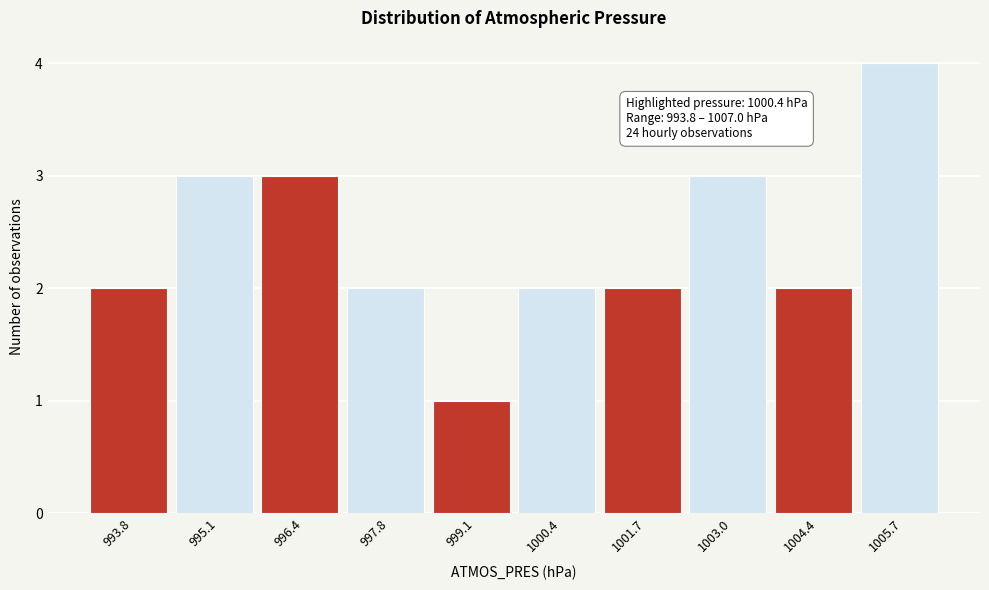

Reading left to right, extract all data points from this chart.

2	3	3	2	1	2	2	3	2	4